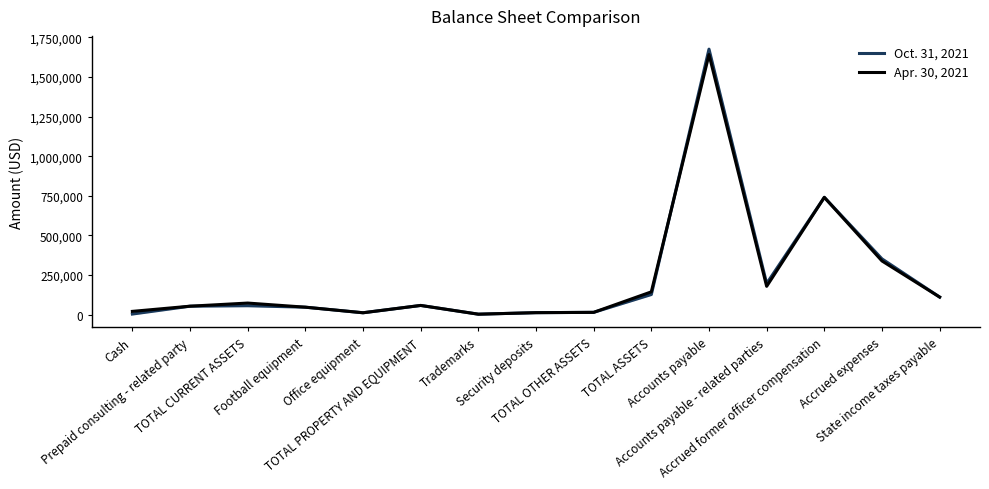

What are all the series names shown in the legend?

Oct. 31, 2021, Apr. 30, 2021